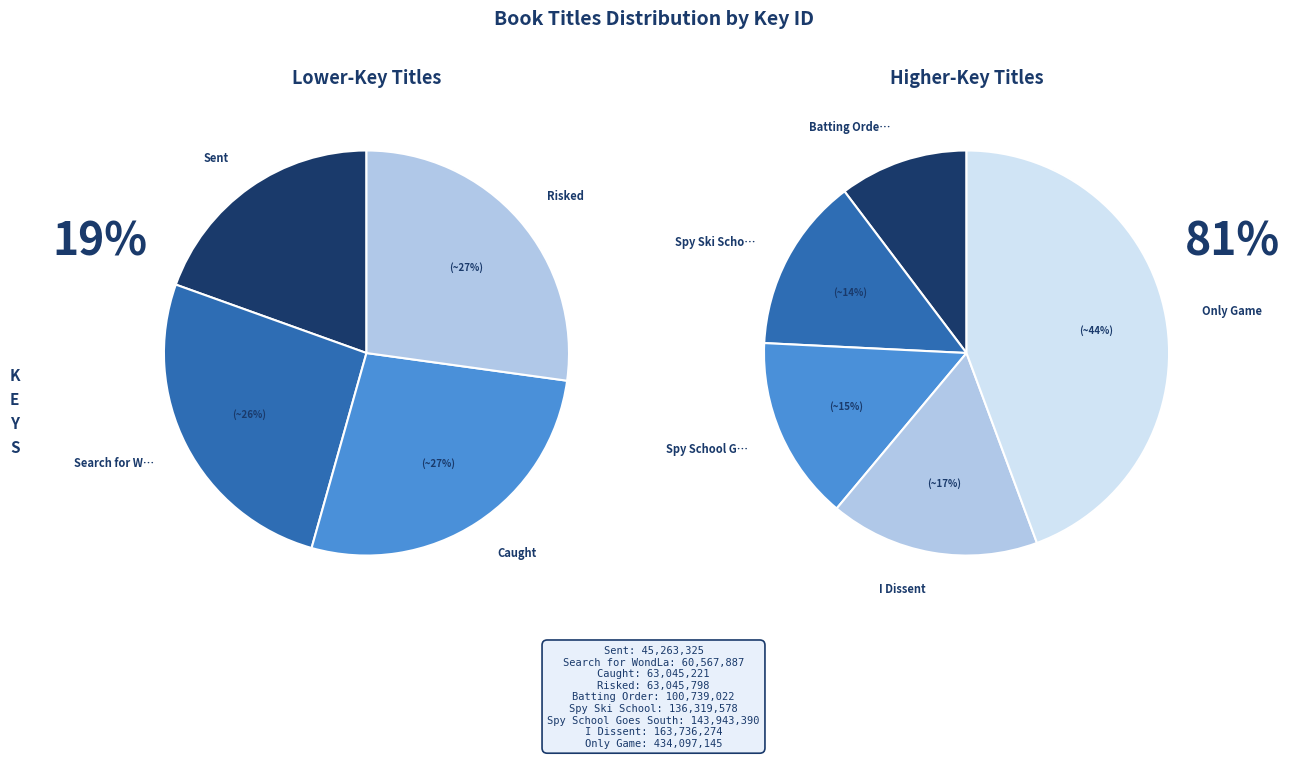

To the nearest percent, what is the difference between the Search for WondLa and I Dissent slice percentages?

9%